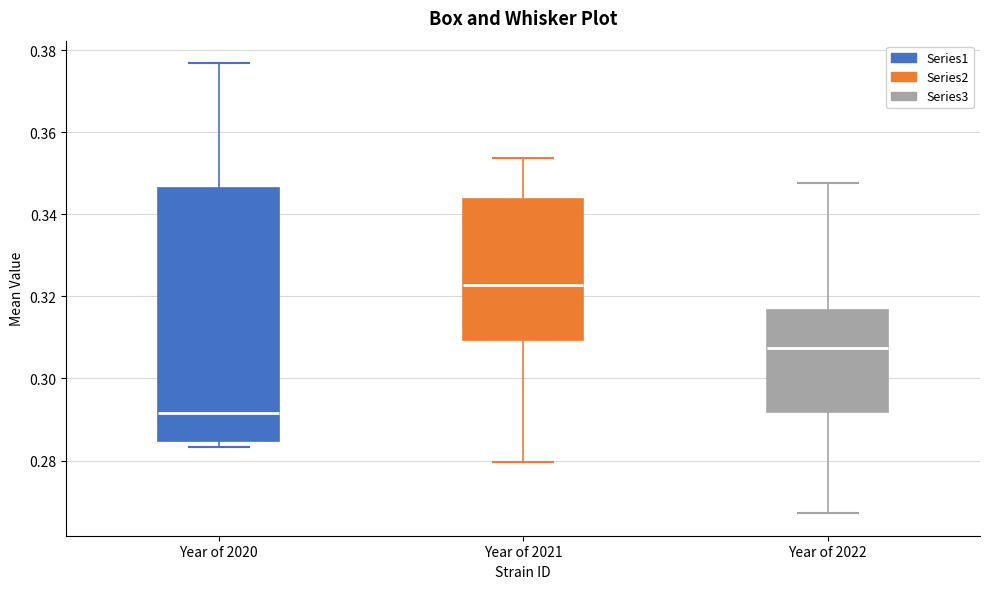

Reading left to right, transcribe this box plot: for each box, give where its median line is, the range the box spans, and where its two whiskers end, as read against the y-axis. The values are not printed on the chart, so give them approximately, as read against the axis.

Year of 2020: median 0.292, box 0.284 to 0.346, whiskers 0.284 (just below the box's lower edge) to 0.376
Year of 2021: median 0.322, box 0.310 to 0.344, whiskers 0.280 to 0.354
Year of 2022: median 0.308, box 0.292 to 0.316, whiskers 0.268 to 0.348